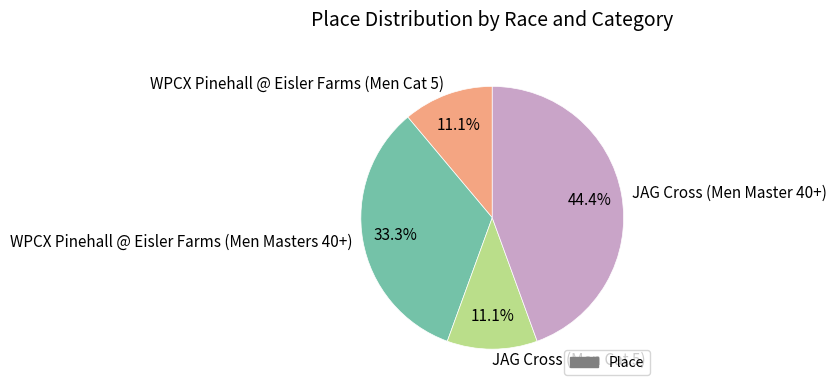

To the nearest percent, what percentage of the pie is WPCX Pinehall @ Eisler Farms (Men Masters 40+)?

33%